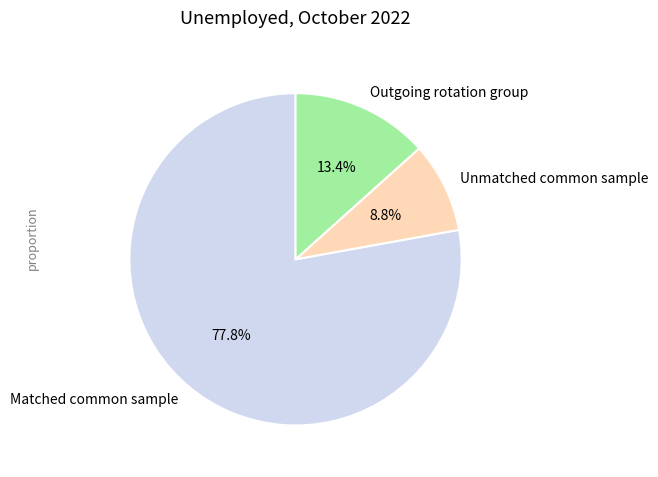

To the nearest percent, what portion does Outgoing rotation group represent?

13%